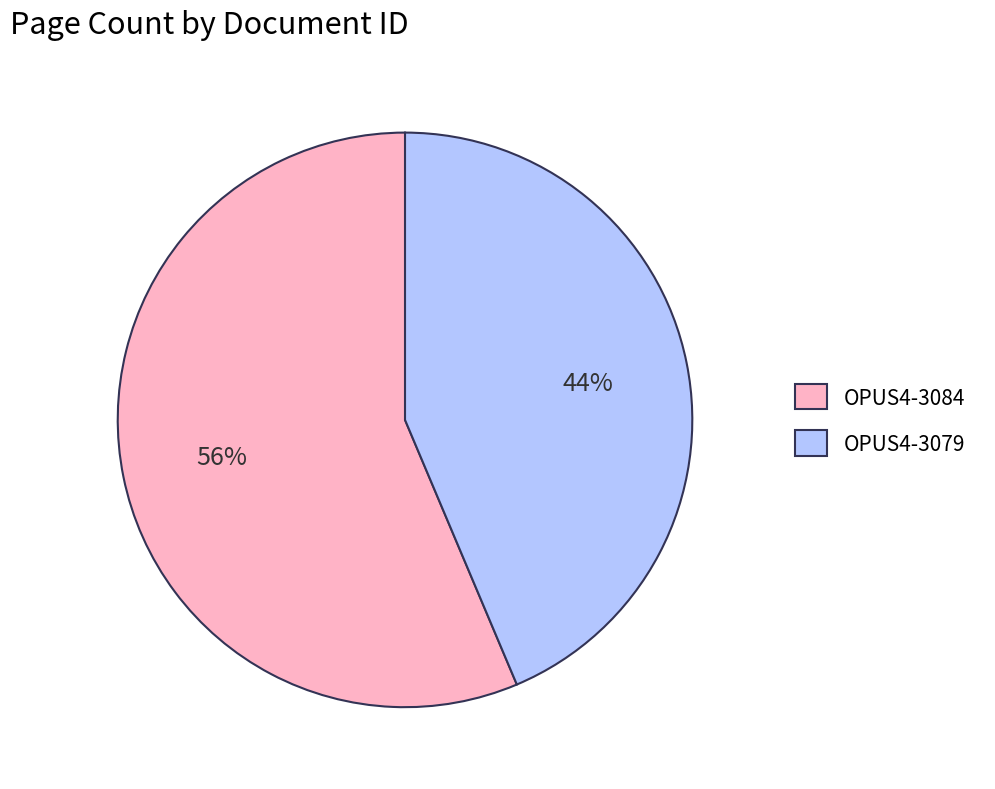

Is the sum of OPUS4-3084 and OPUS4-3079 greater than half?

Yes